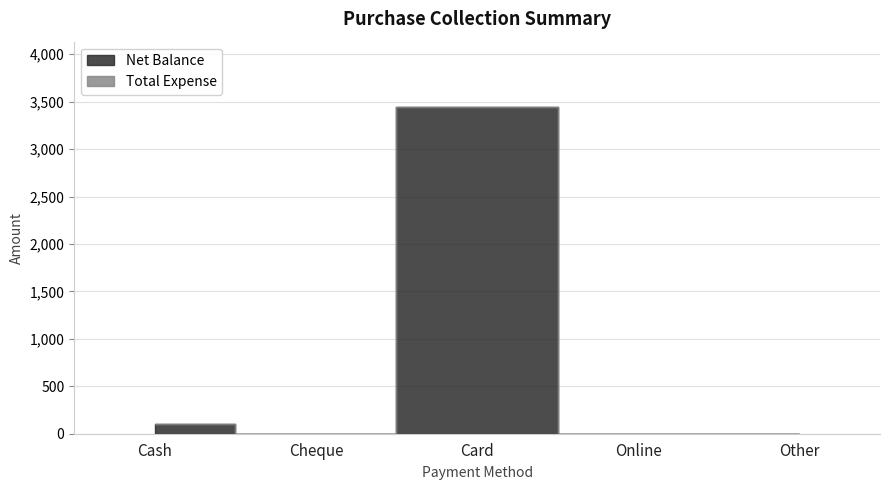

The value of Net Balance at Cash is 69. True or false?

False